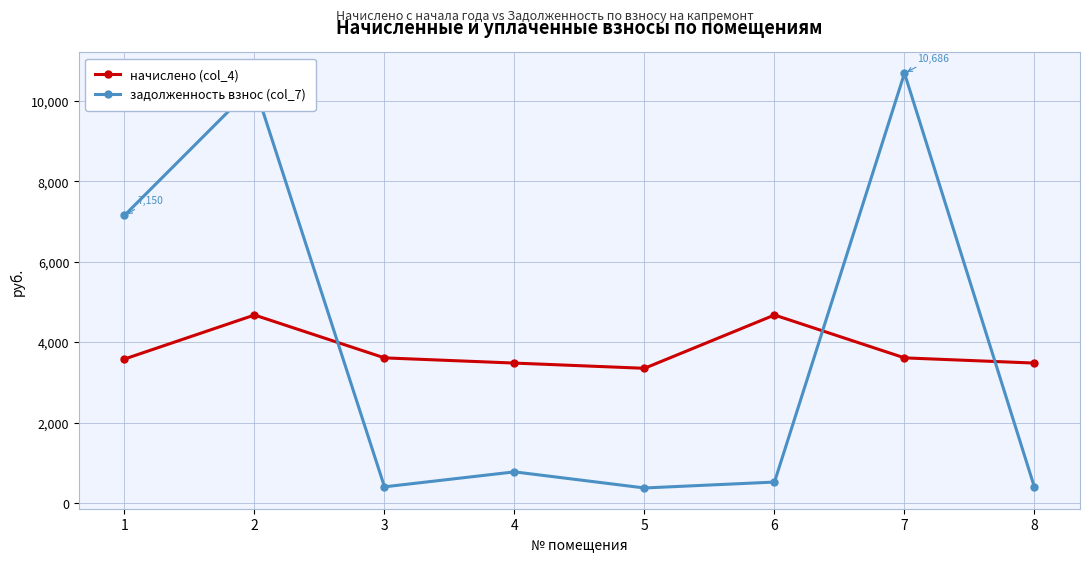

How many series are shown in this chart?

2